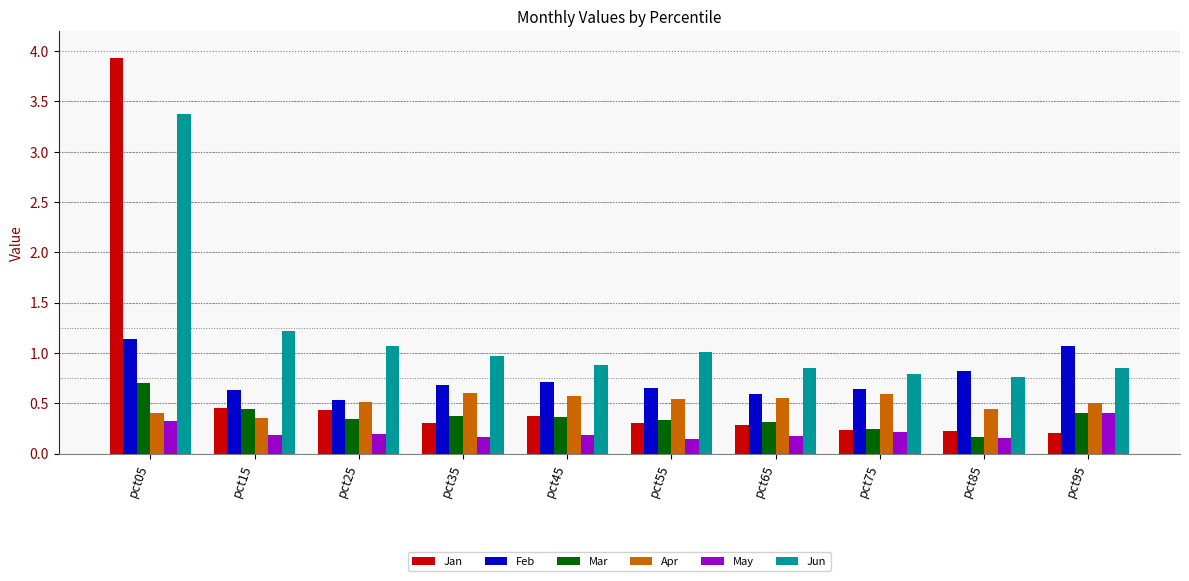

How many groups of bars are there?

10